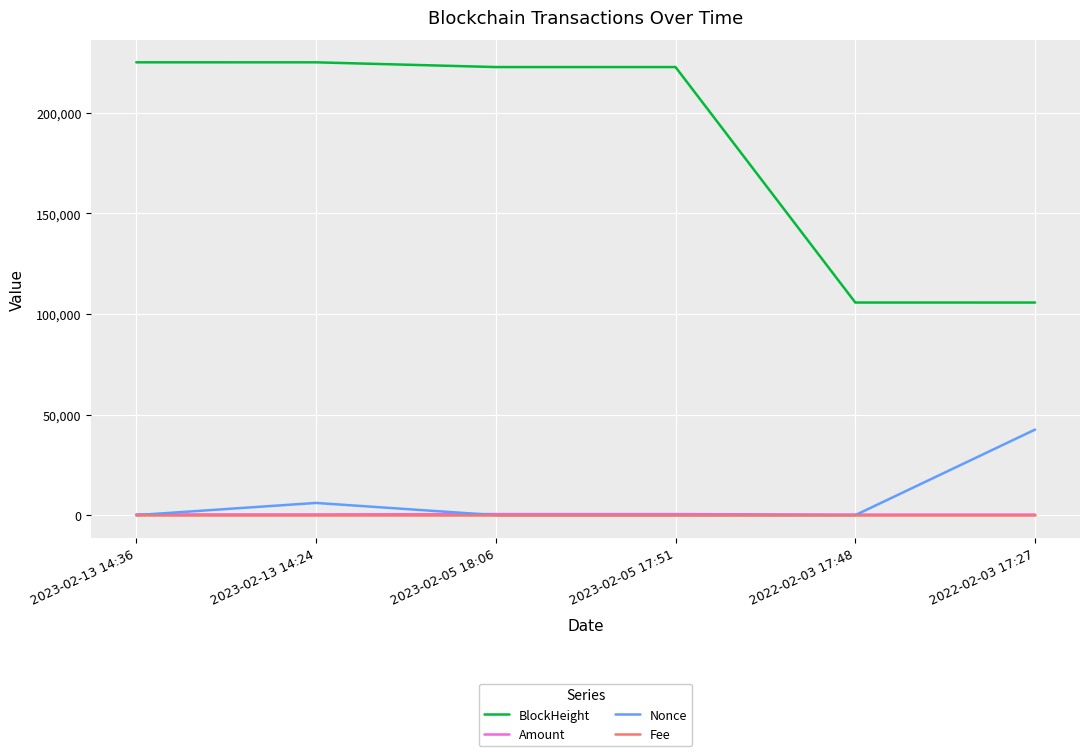

Which series has the largest total across all categories?

BlockHeight